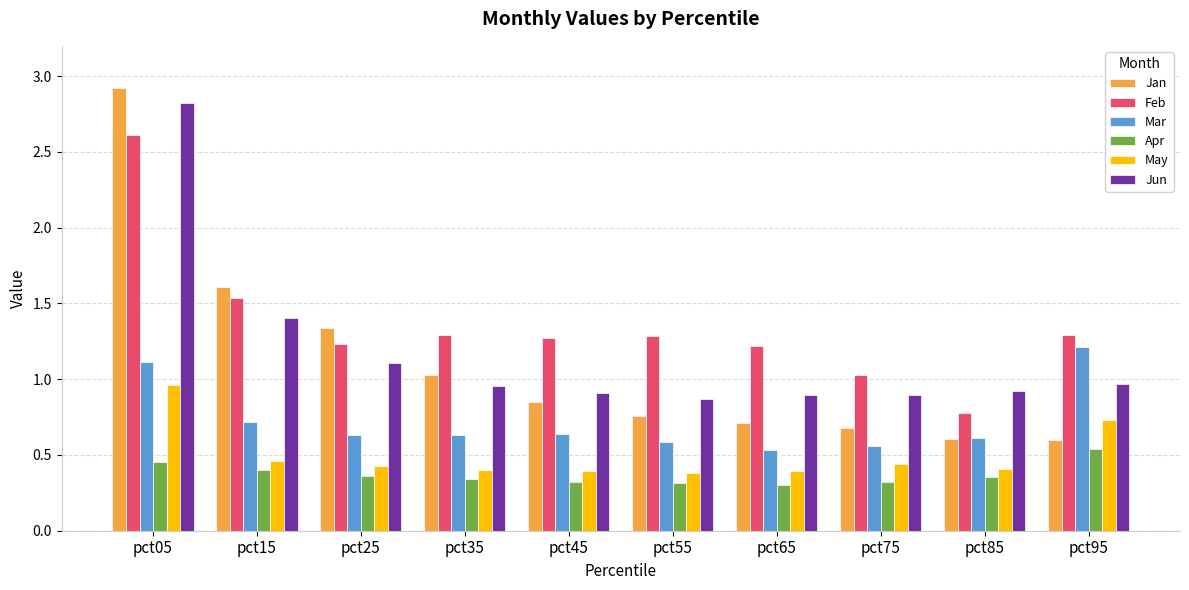

Is it true that Mar equals 0.6 at pct45?

True